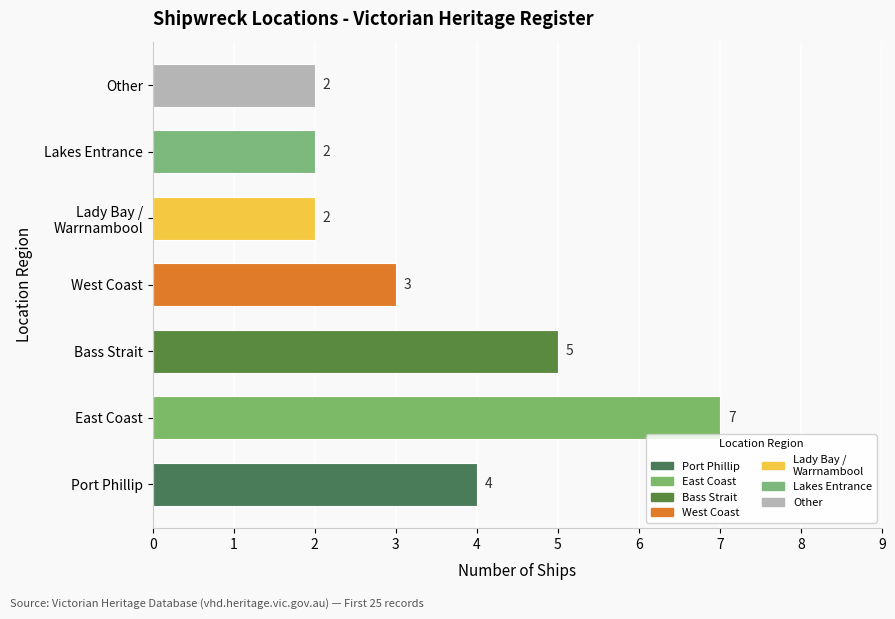

Where is the data nearest to the value 4?

Port Phillip